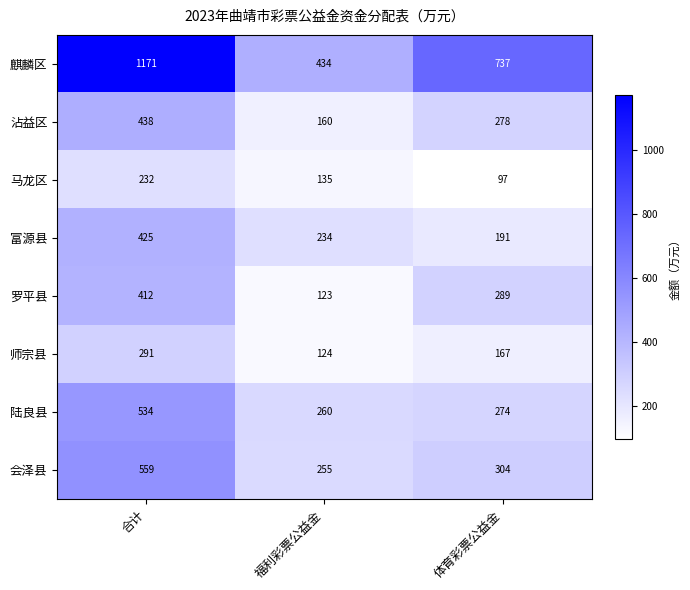

Between 合计 and 福利彩票公益金, which series saw the biggest shift?

麒麟区